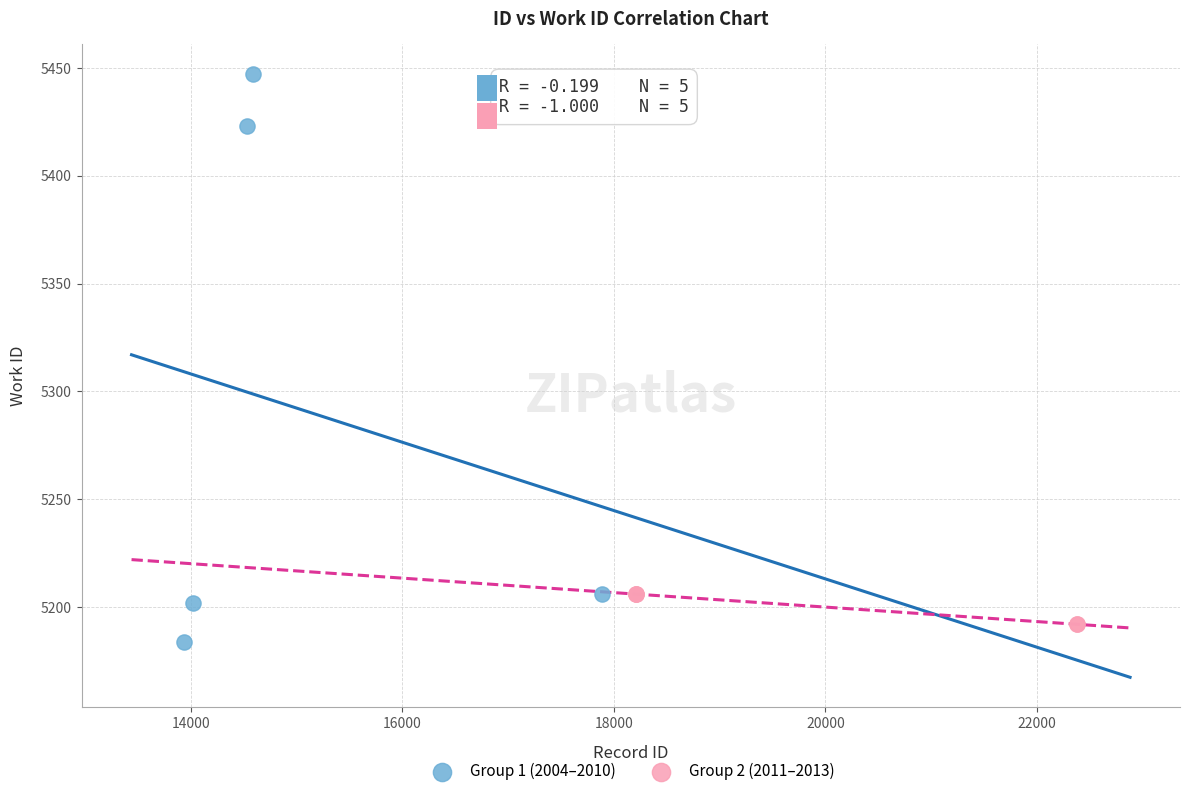

Which series reaches the maximum Y coordinate?

Group 1 (2004–2010)